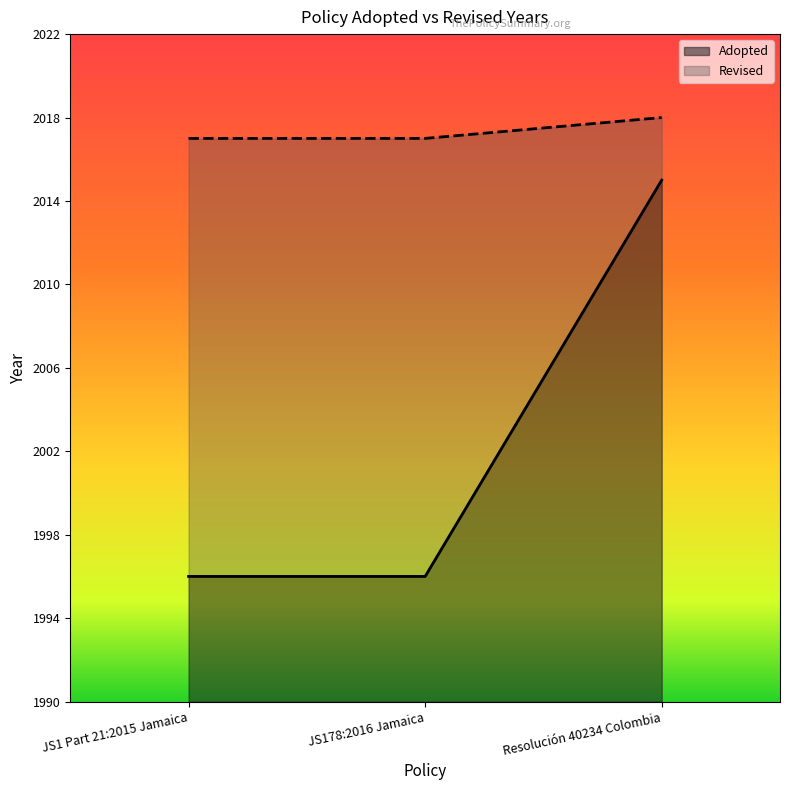

Is it true that Revised equals 434 at JS1 Part 21:2015 Jamaica?

False